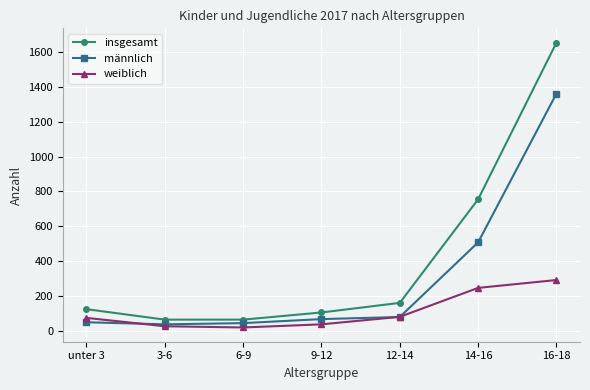

Is this an area chart (filled region under the line)?

No